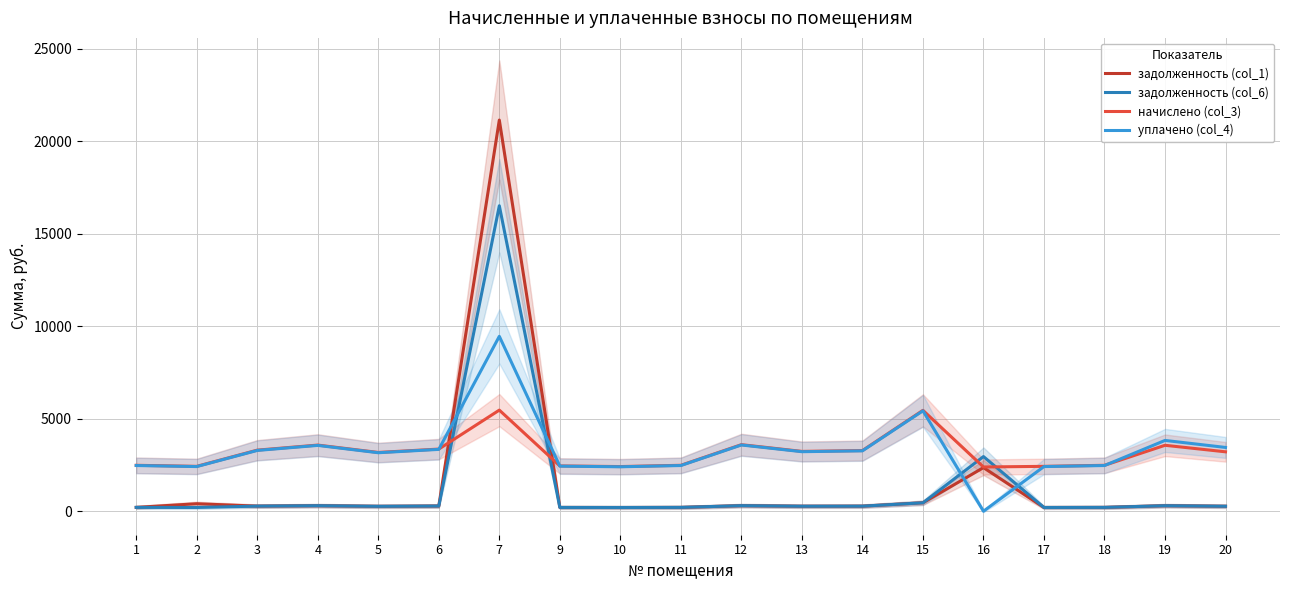

Where is the first local maximum for задолженность (col_1)?

2